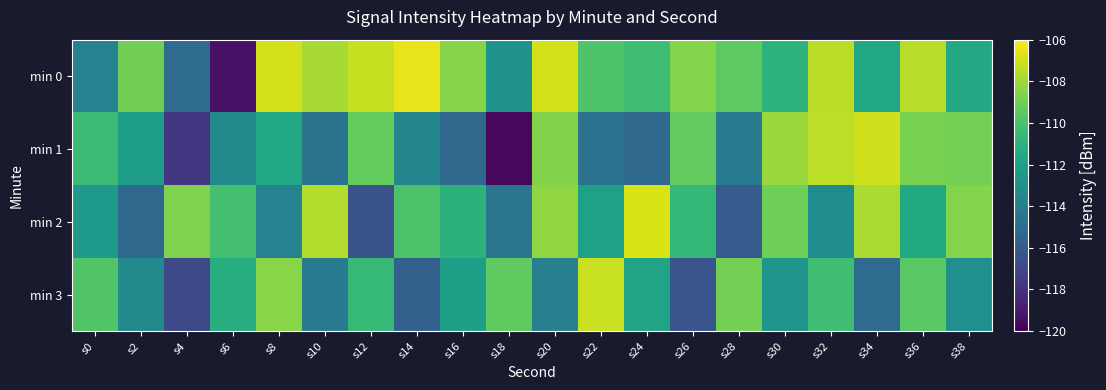

Which has a higher value, s0 or s16?

s16